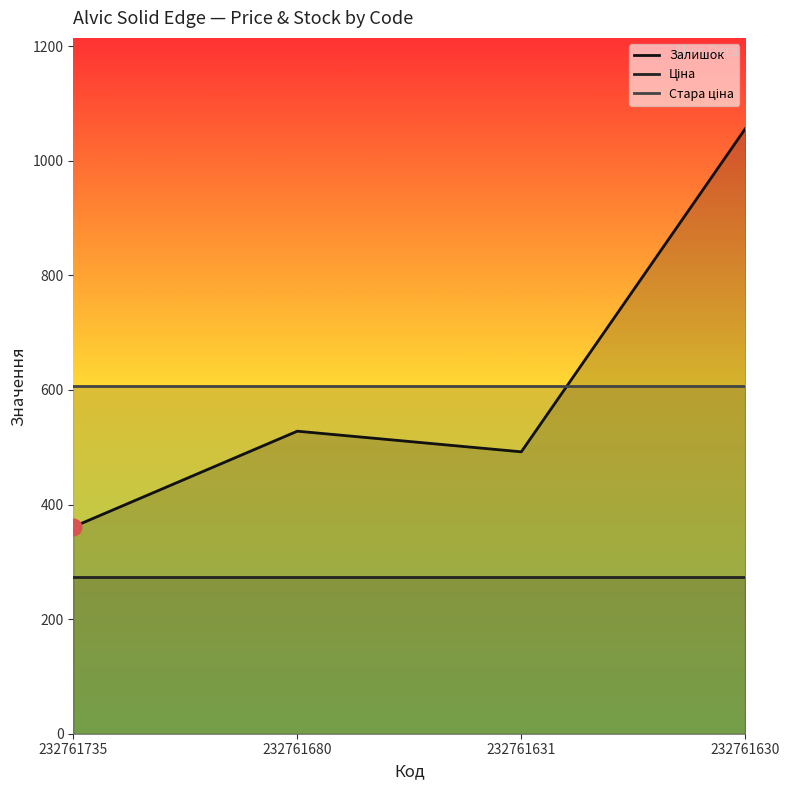

Where is Стара ціна nearest to the value 607?

232761735